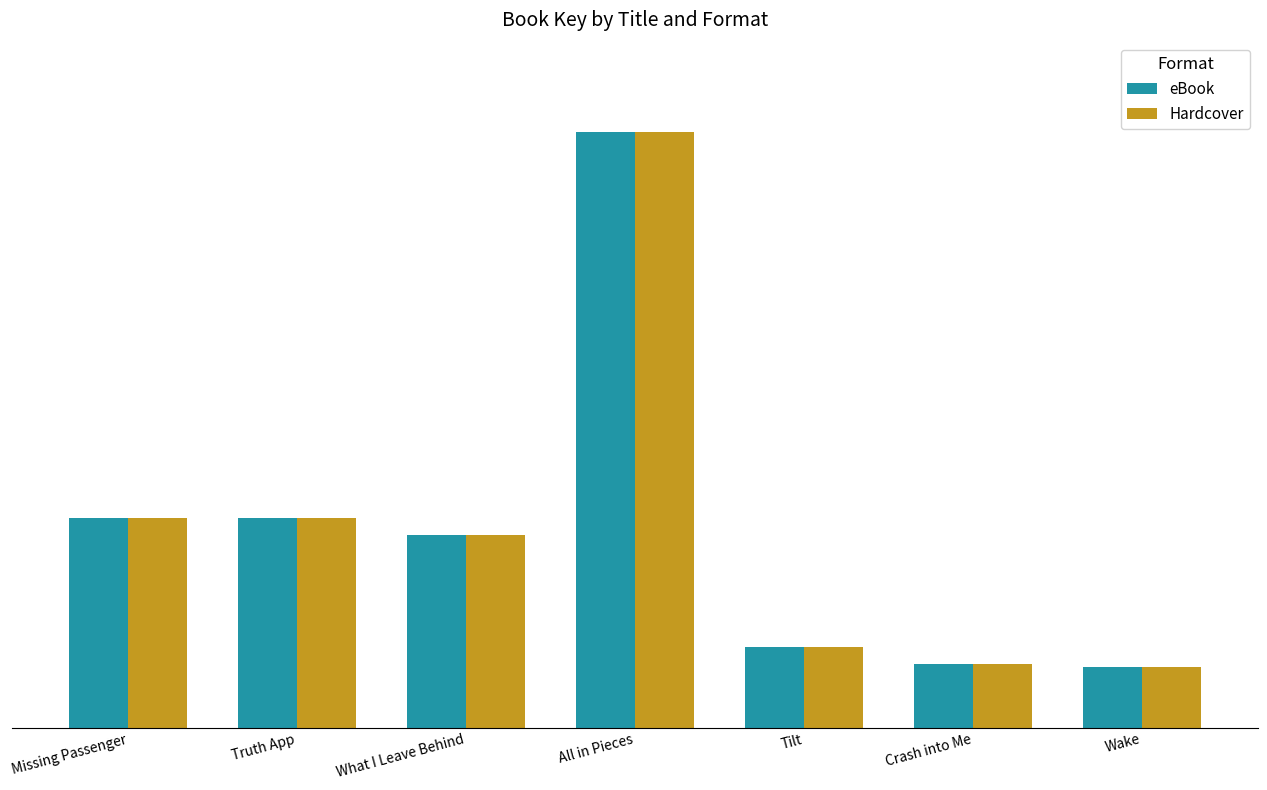

At which label is Hardcover closest to 245234686?

Missing Passenger